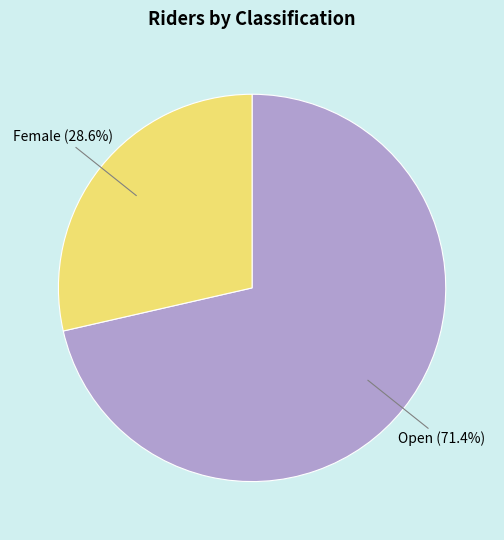

Does any single category account for the majority?

Yes